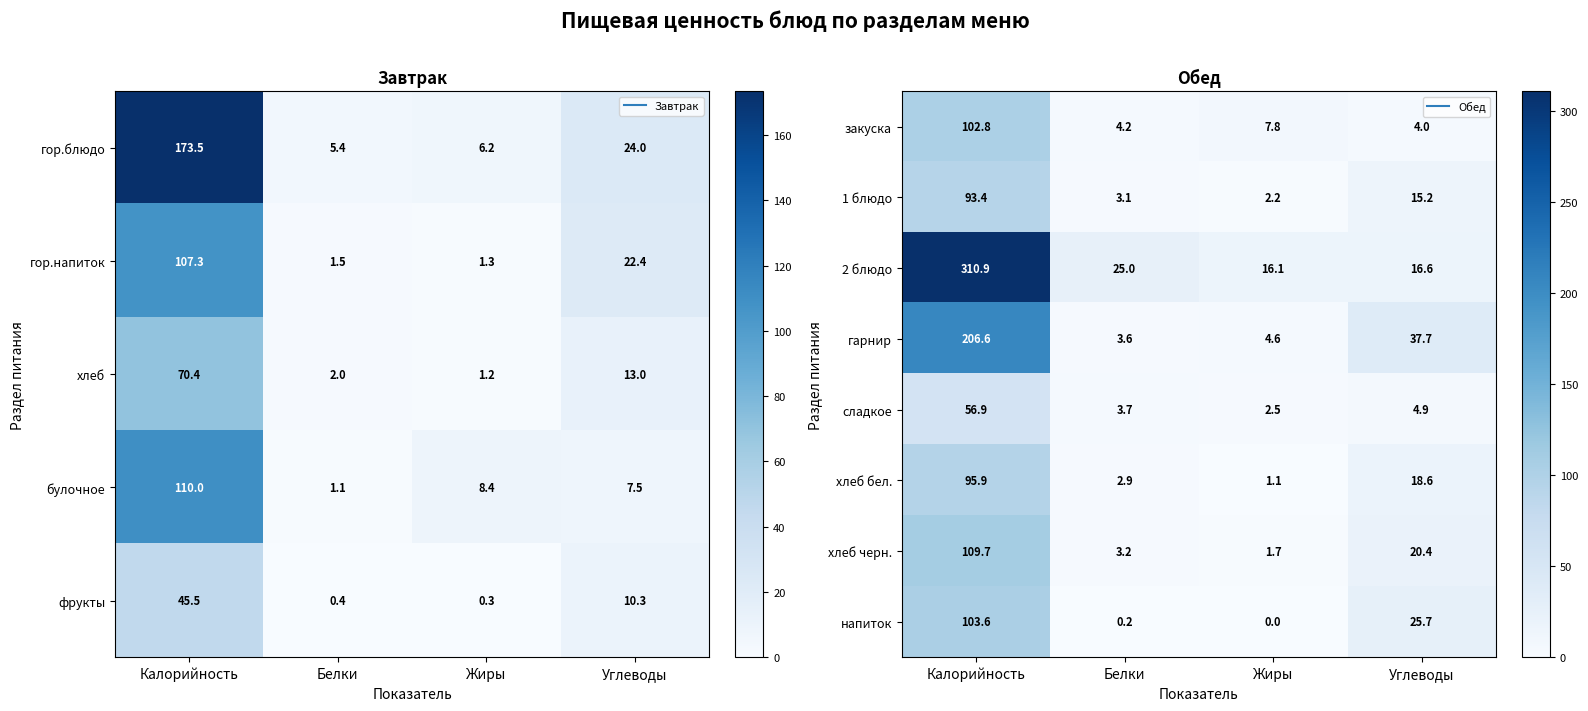

How many categories are shown in the chart?

4